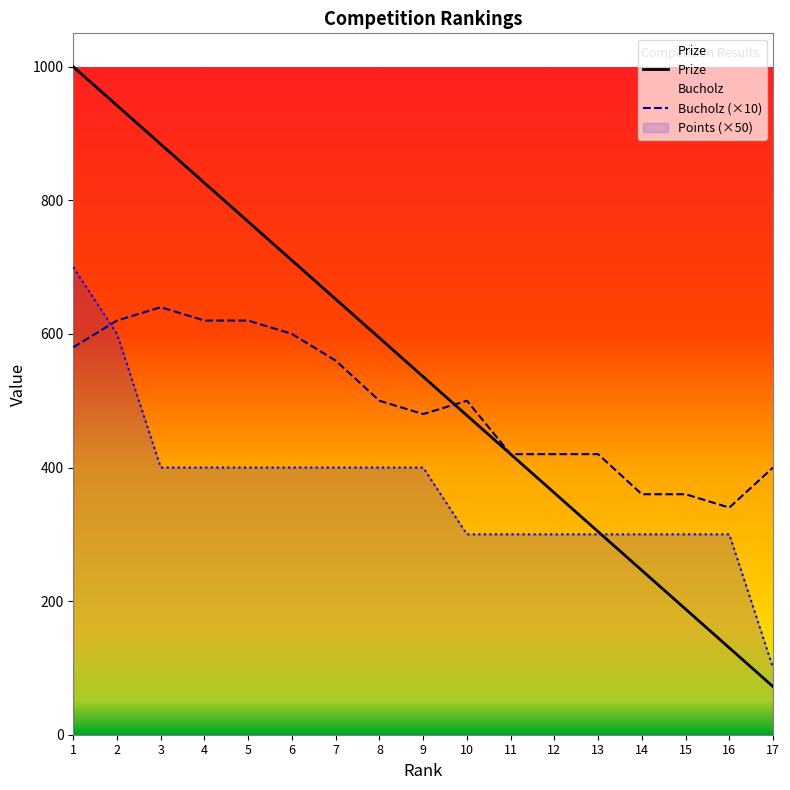

What is the average value of the Prize series?

536